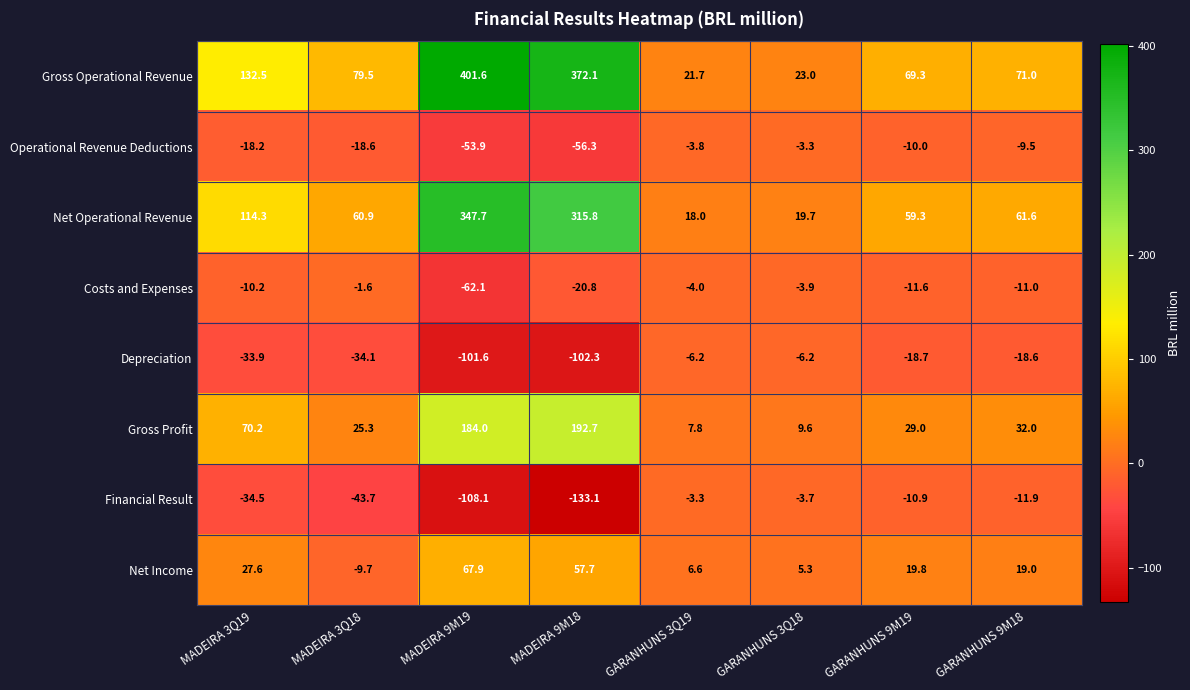

Count the number of categories in the chart.

8